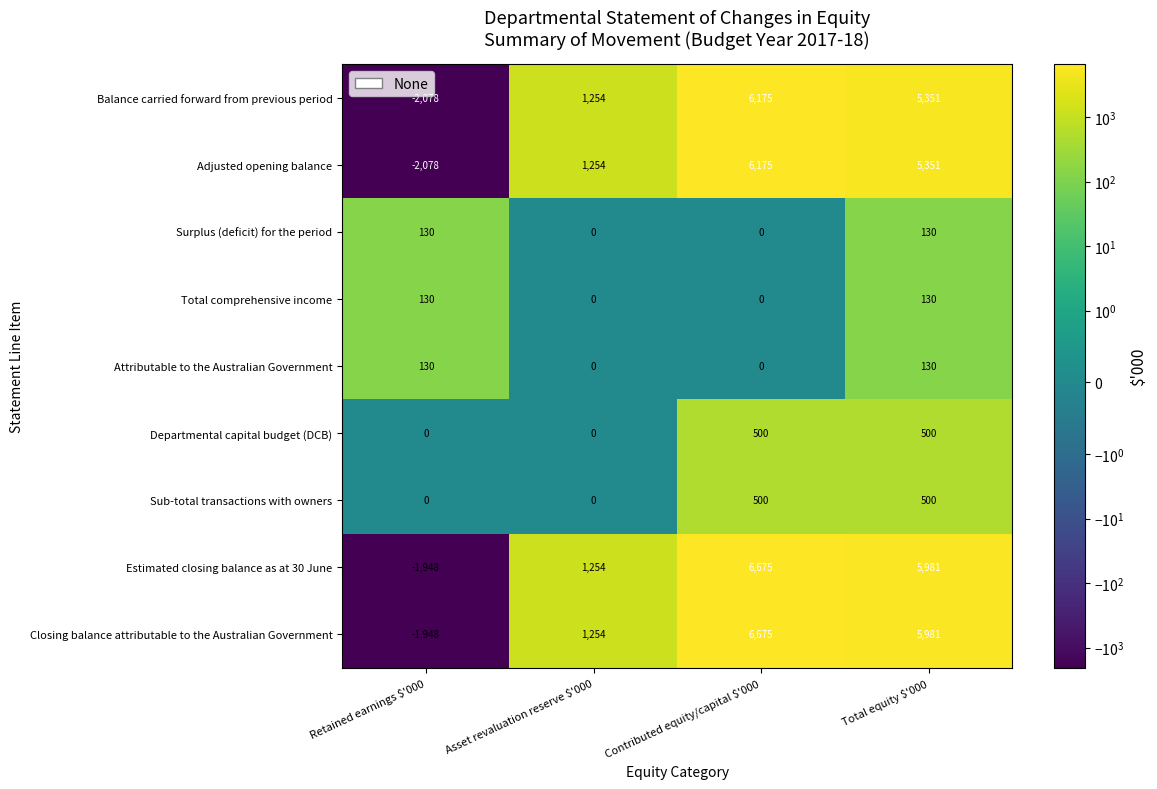

Which label corresponds to the largest value in the chart?

Contributed equity/capital $'000